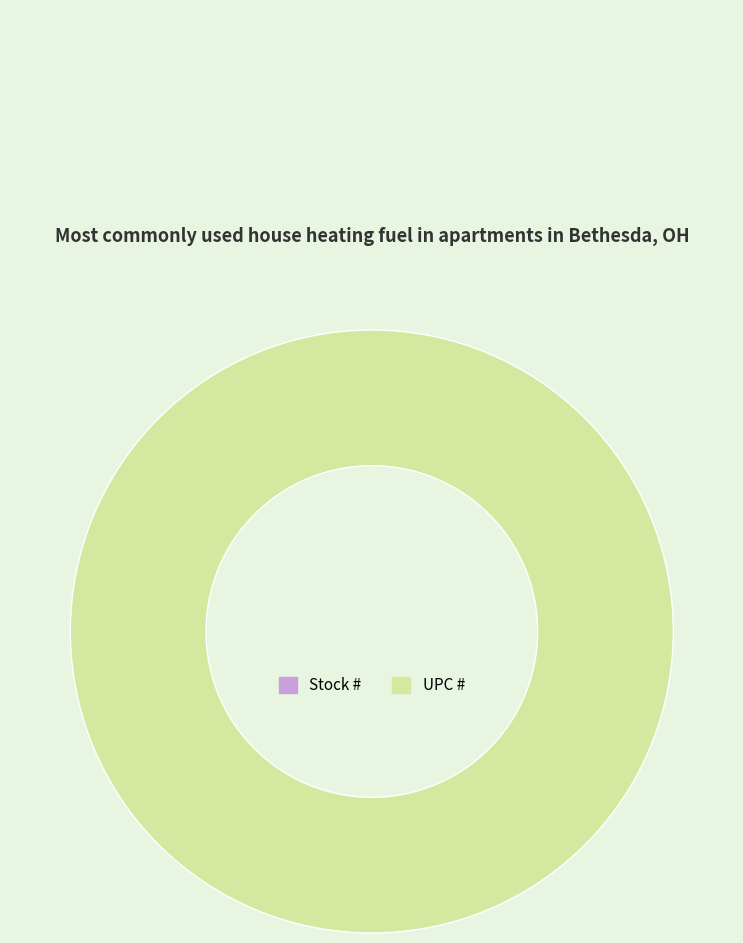

True or false: Stock # accounts for 0% of the total.

True